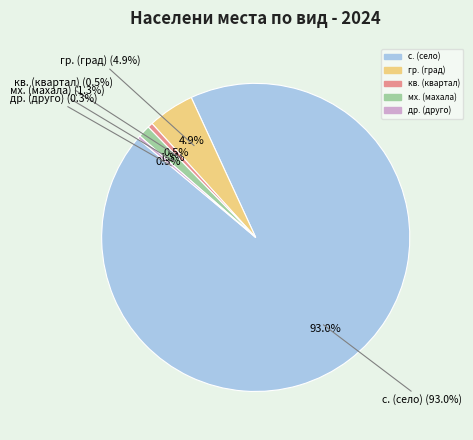

Is it true that BG4 is 1% of the pie?

False